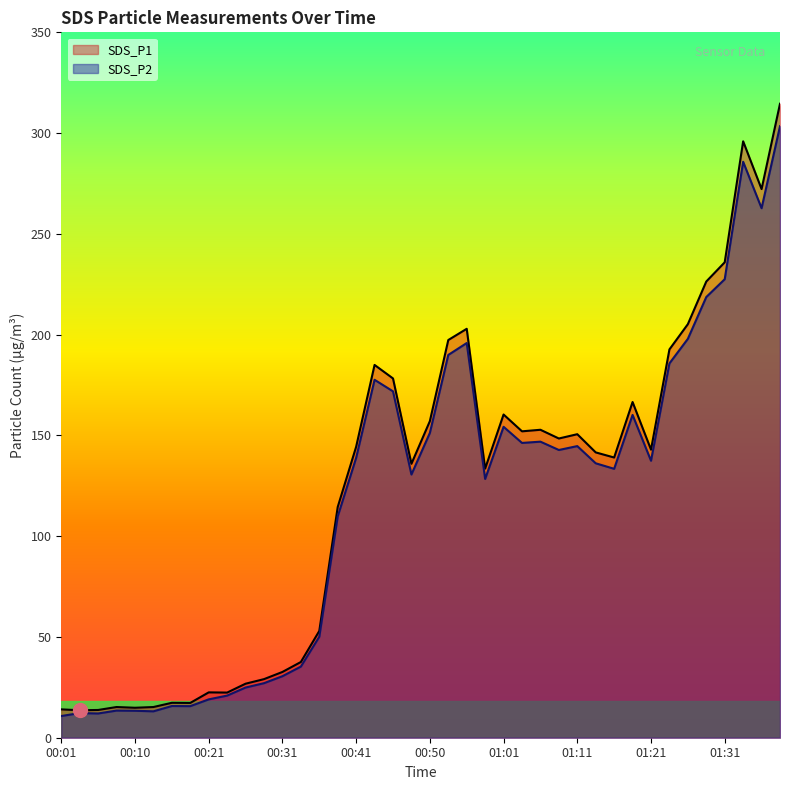

List the series in order of their peak value, highest first.

SDS_P1, SDS_P2